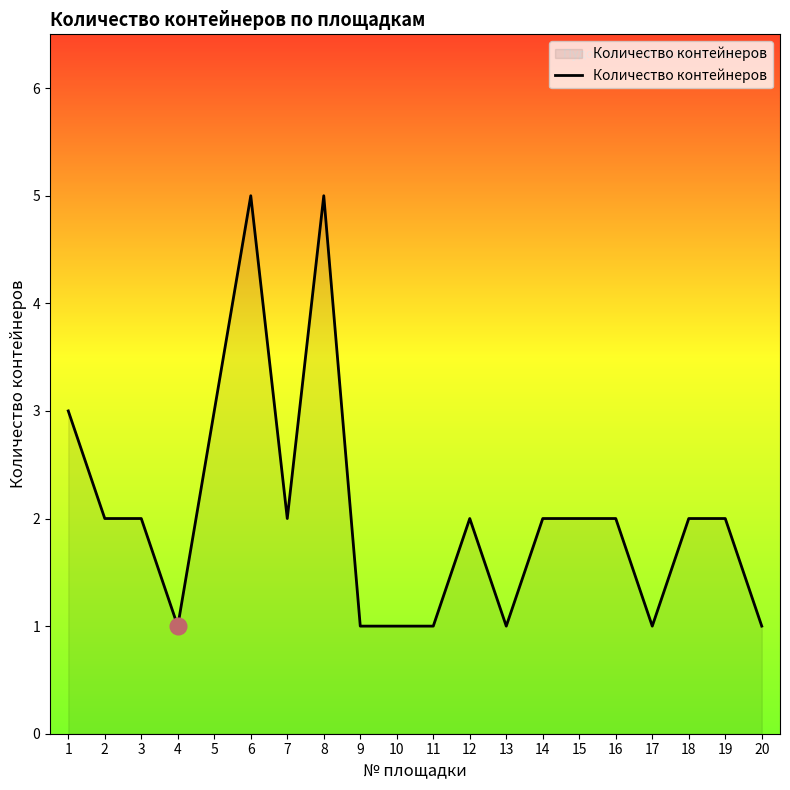

The chart shows a value of 2 at 7. True or false?

True